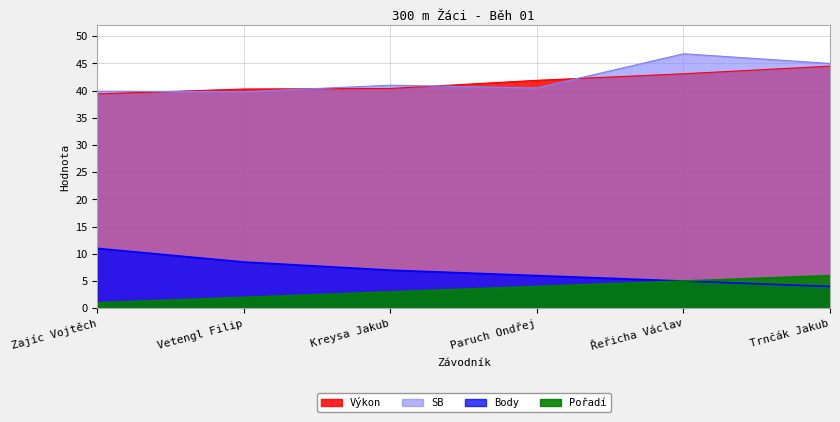

At how many categories does at least one series exceed 32?

6